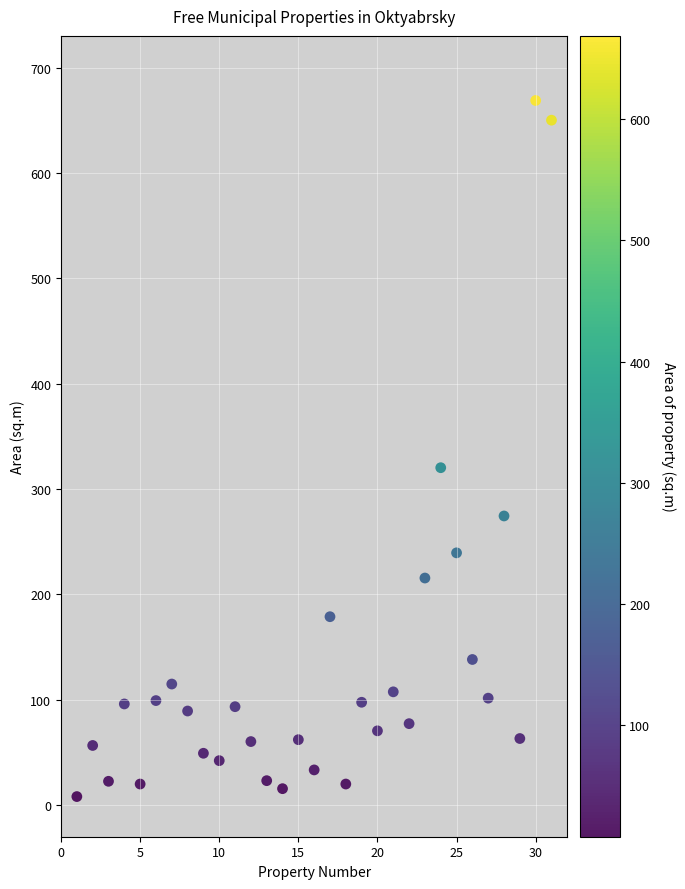

What is the range of X values (max minus min)?

30.0